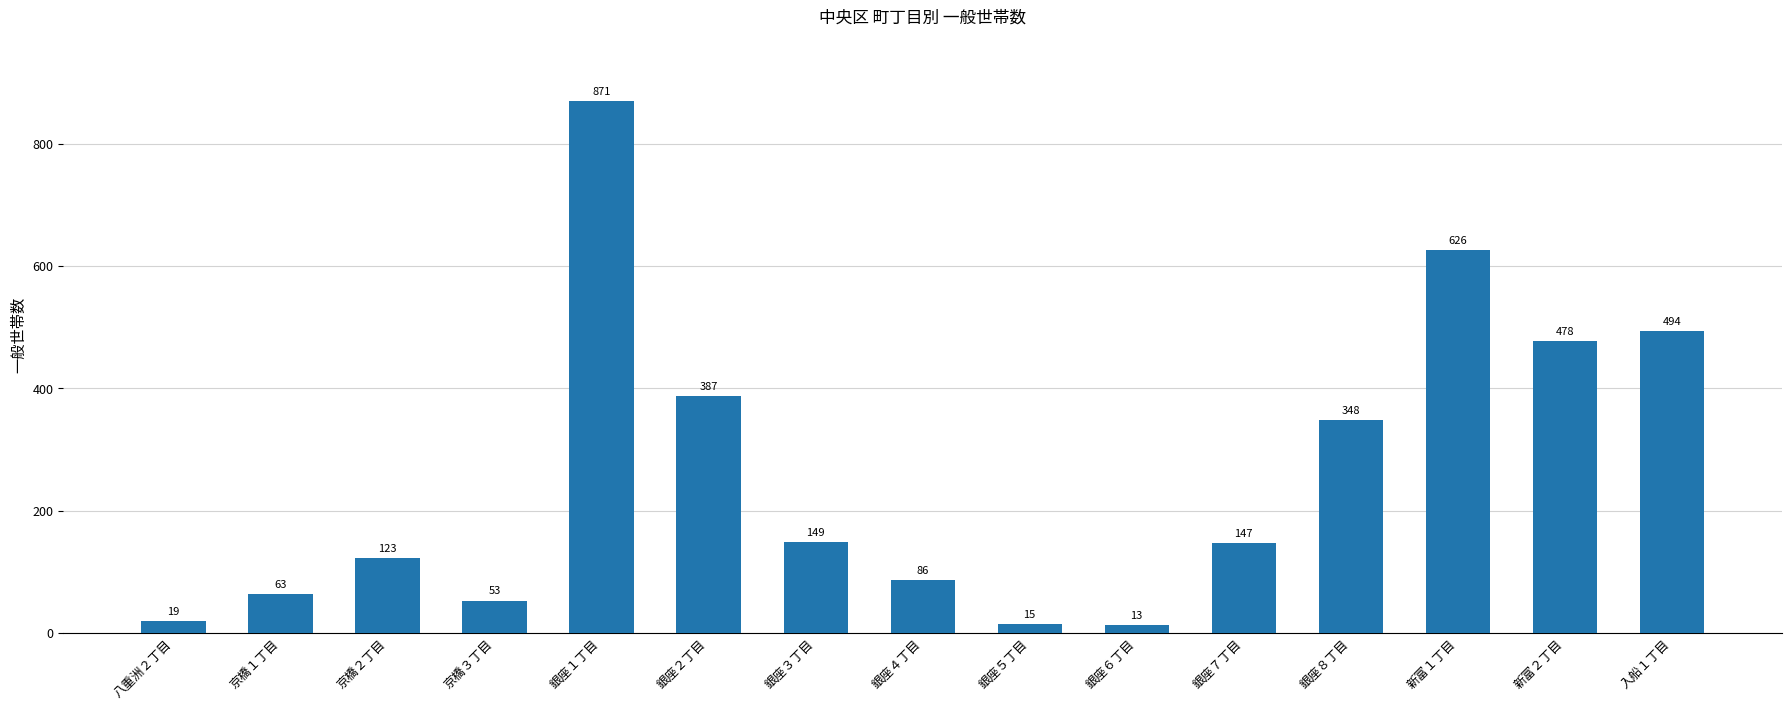

What is the maximum value shown in the chart?

871